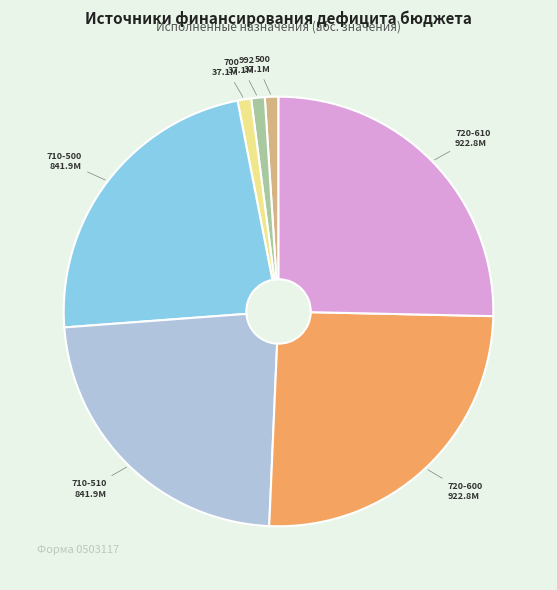

The 710-500 841.9M slice represents 23% of the pie. True or false?

True